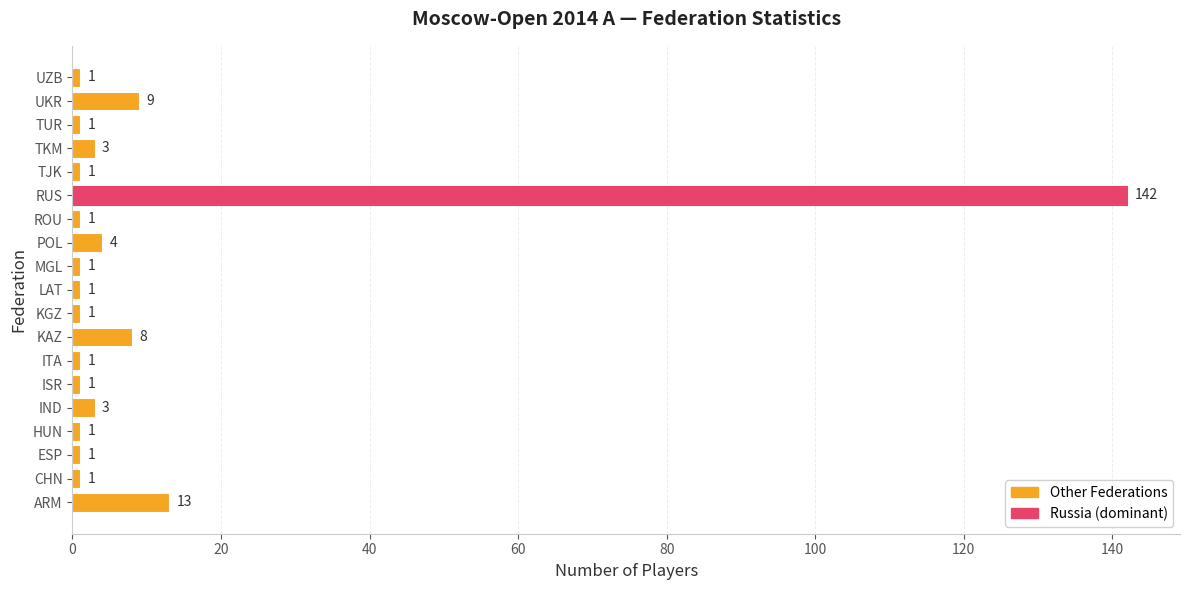

Reading top to bottom, list all the values displayed in this chart.

UZB=1	UKR=9	TUR=1	TKM=3	TJK=1	RUS=142	ROU=1	POL=4	MGL=1	LAT=1	KGZ=1	KAZ=8	ITA=1	ISR=1	IND=3	HUN=1	ESP=1	CHN=1	ARM=13